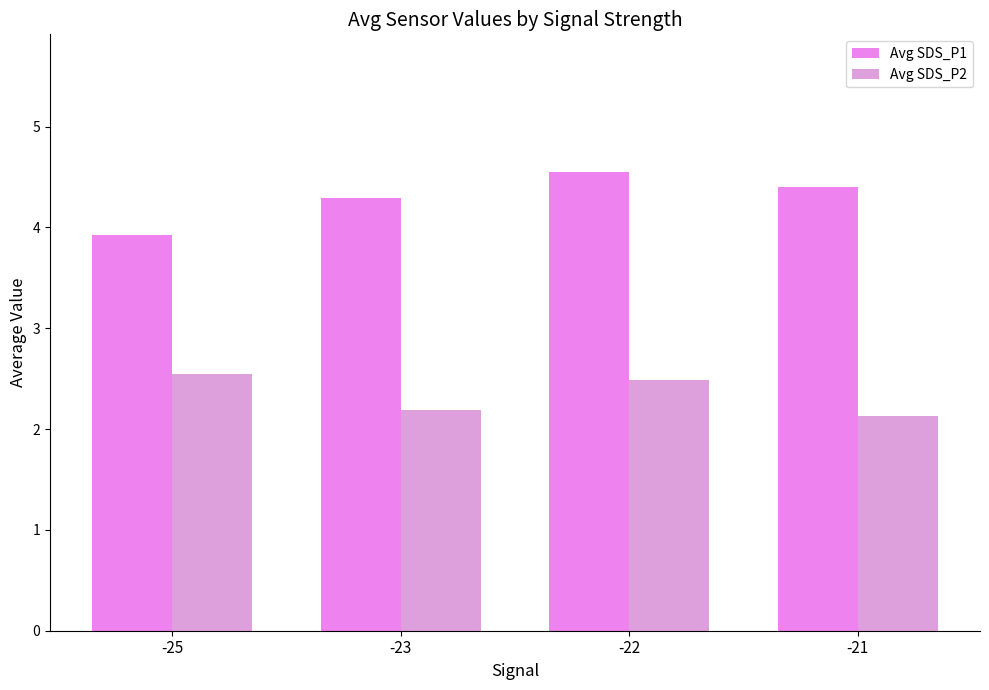

What is the value of the Avg SDS_P2 bar at the 1st from the left?

2.5